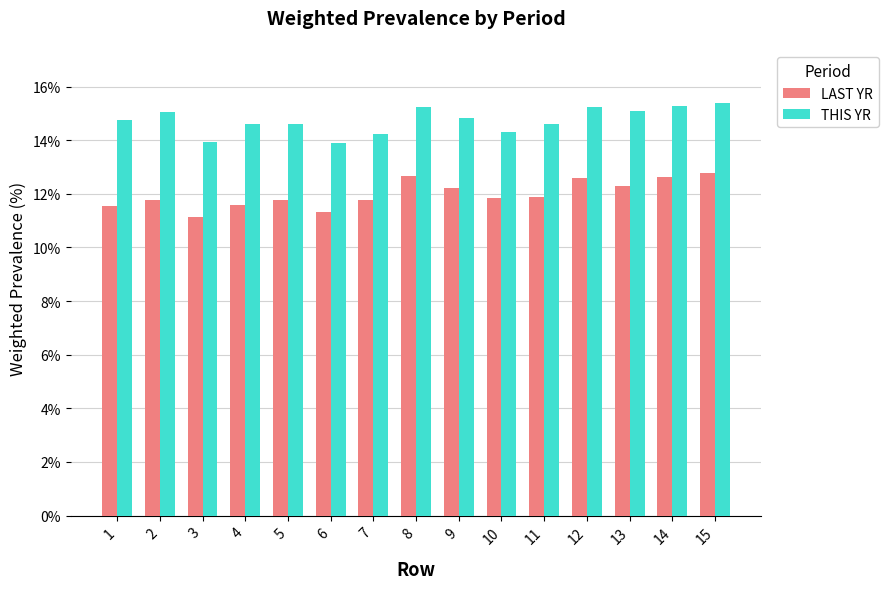

What is the maximum value for LAST YR?

12.8